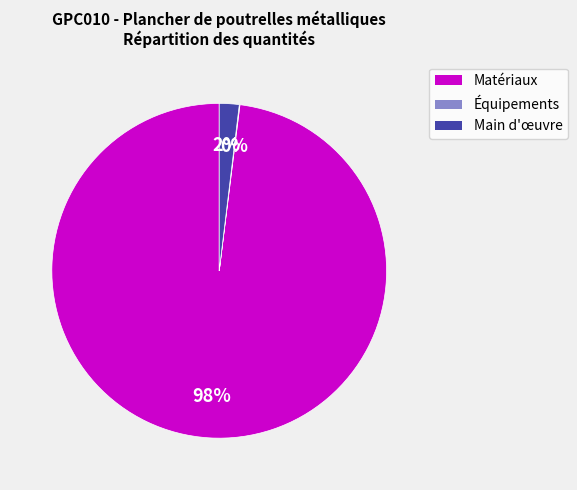

To the nearest percent, what is the difference between the largest and smallest slice percentages?

98%